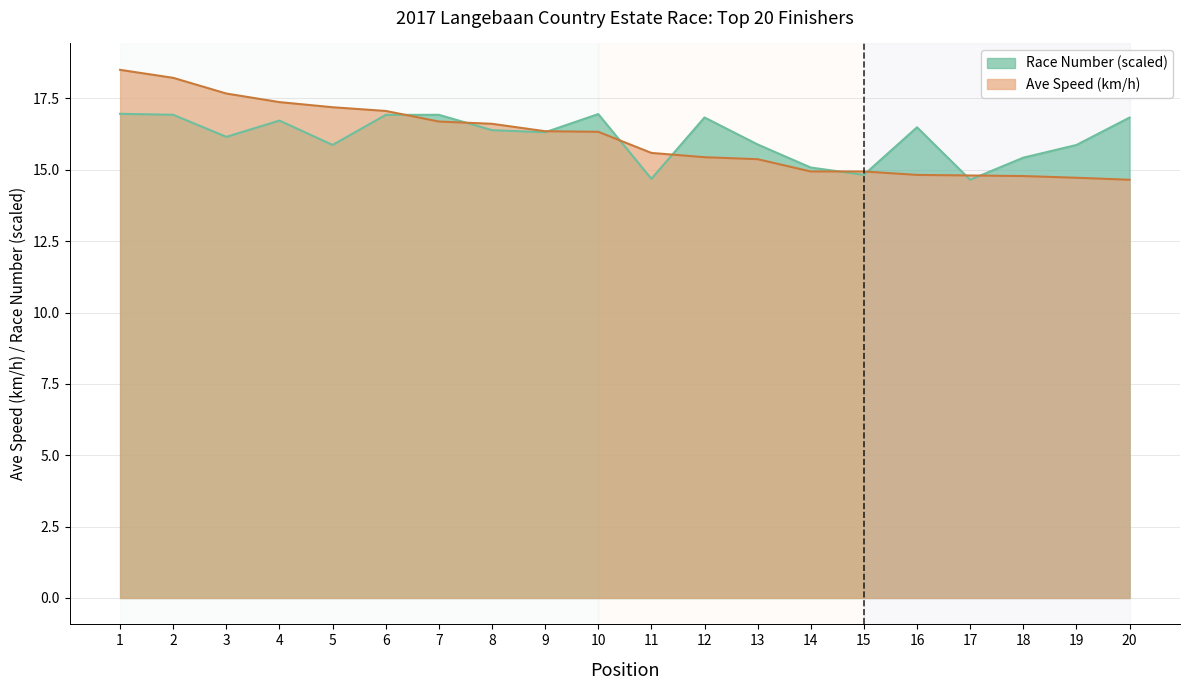

The value of Ave Speed at 8 is 16.6. True or false?

True